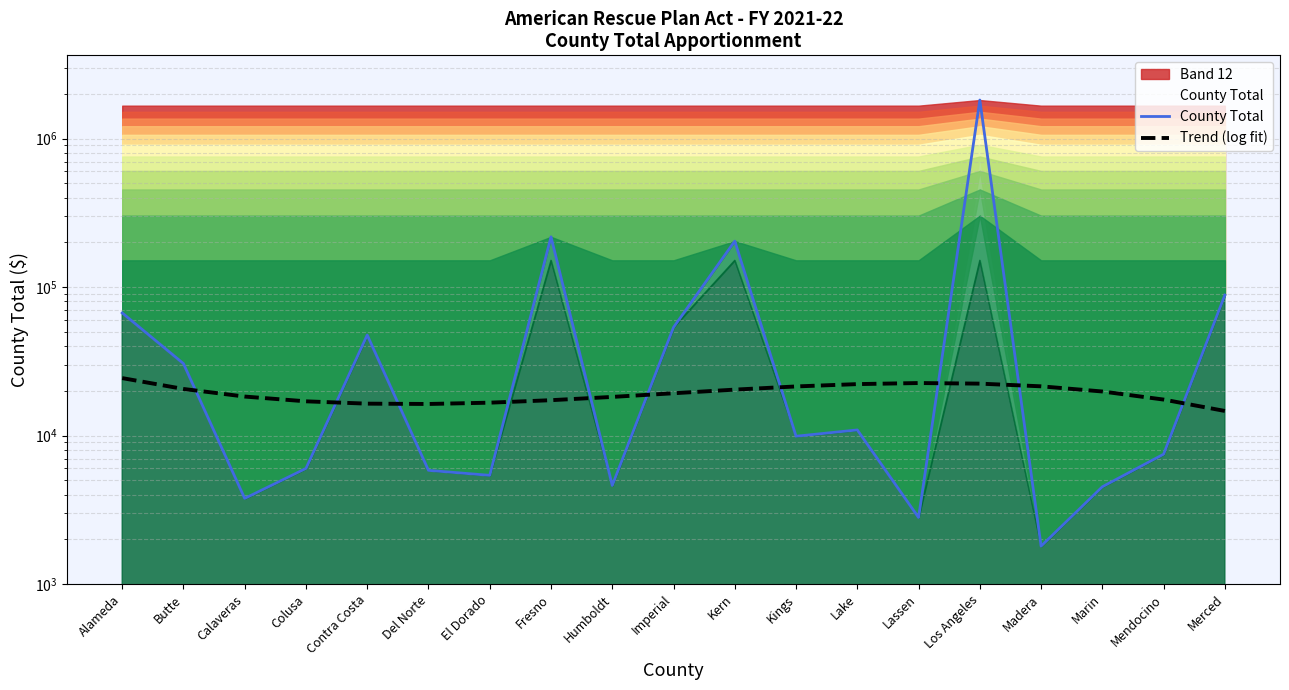

Rank the categories by County Total value from highest to lowest.

Los Angeles, Fresno, Kern, Merced, Alameda, Imperial, Contra Costa, Butte, Lake, Kings, Mendocino, Colusa, Del Norte, El Dorado, Humboldt, Marin, Calaveras, Lassen, Madera